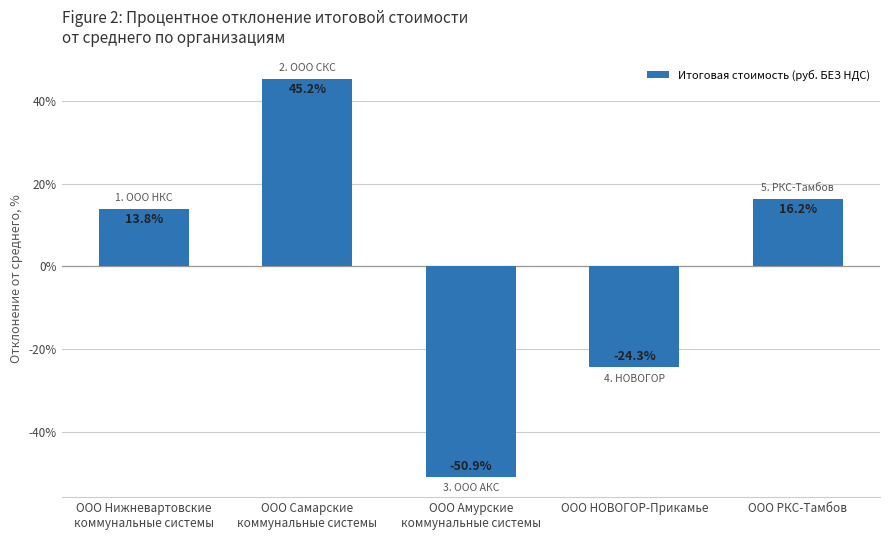

Reading left to right, what are all the values shown in this chart?

13.8	45.2	-50.9	-24.3	16.2